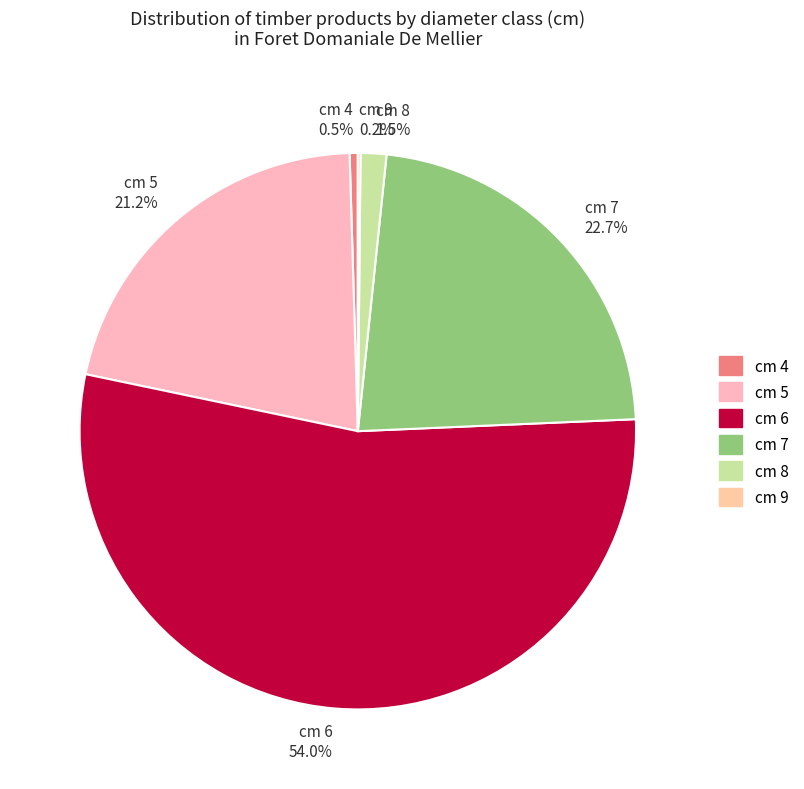

Approximately how many times larger is the value at cm 6 54.0% compared to cm 4 0.5%?

114.3